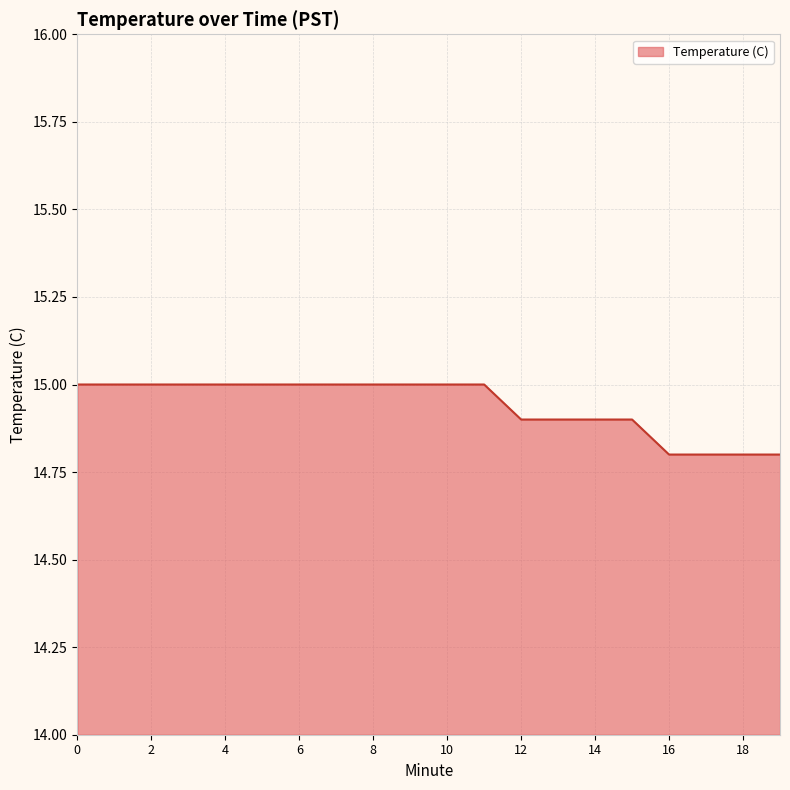

What is the maximum value shown in the chart?

15.0